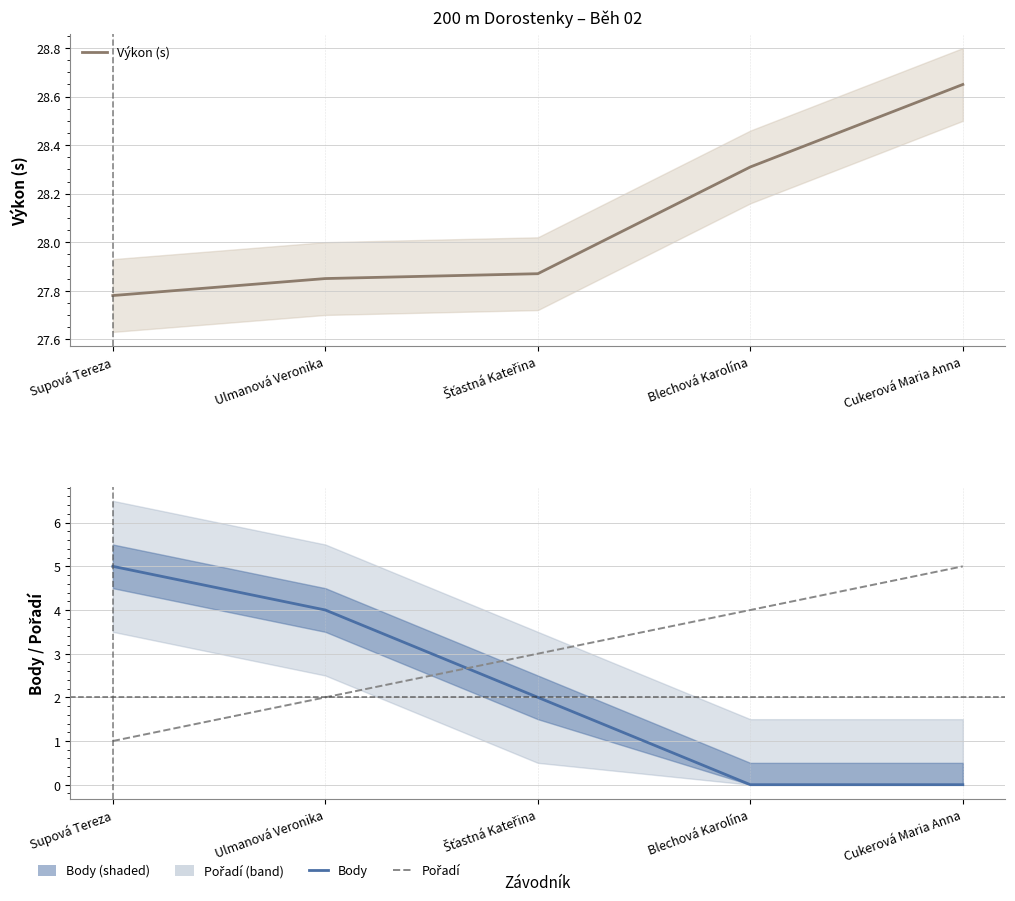

What is the total value across all series at Ulmanová Veronika?

33.9